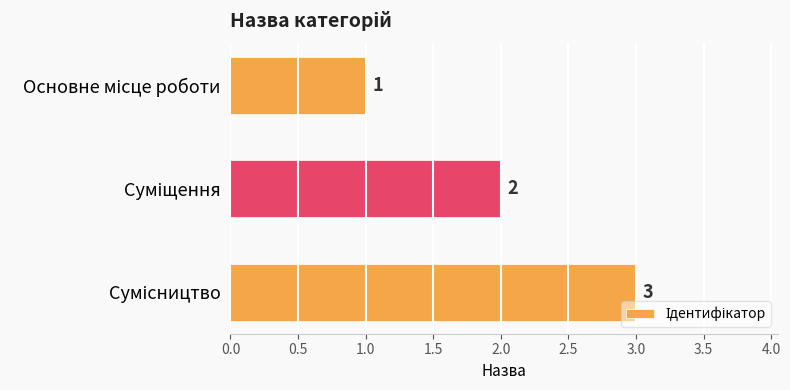

Count the values in the range 1 to 3.

3